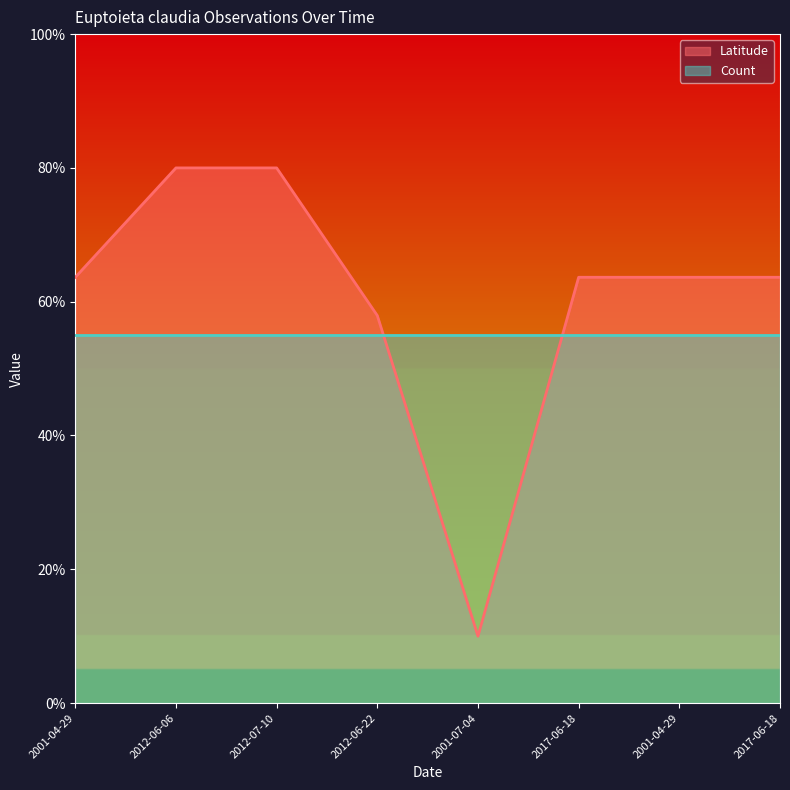

Which label corresponds to the smallest value in the chart?

2001-07-04